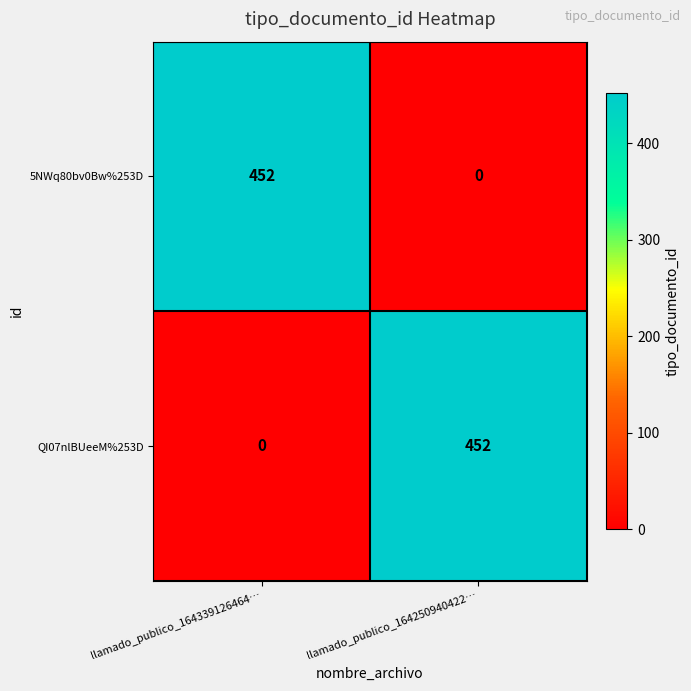

What is the spread (max minus min) of values at llamado_publico_164339126464…?

452